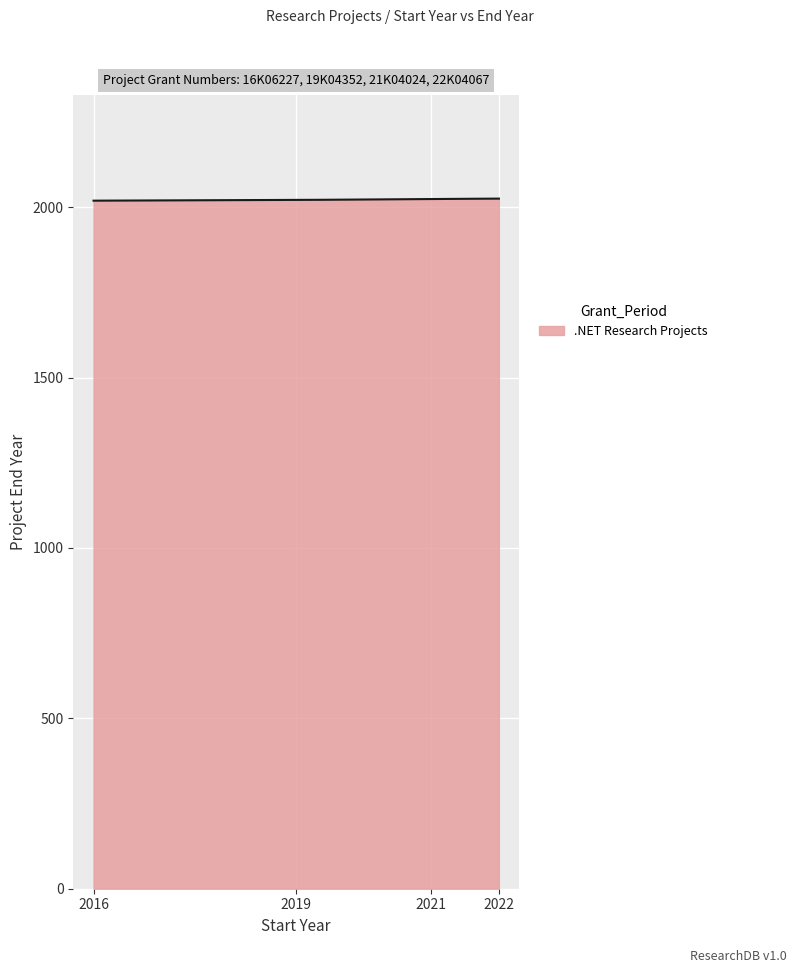

What is the maximum value shown in the chart?

2025.0